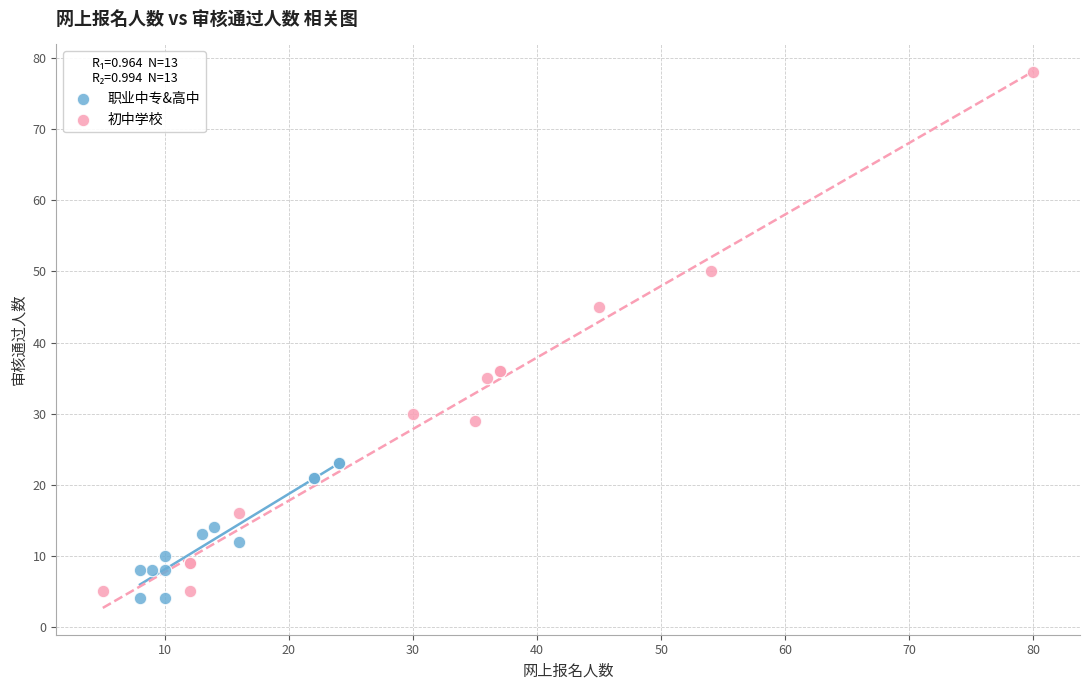

Which series reaches the maximum Y coordinate?

初中学校